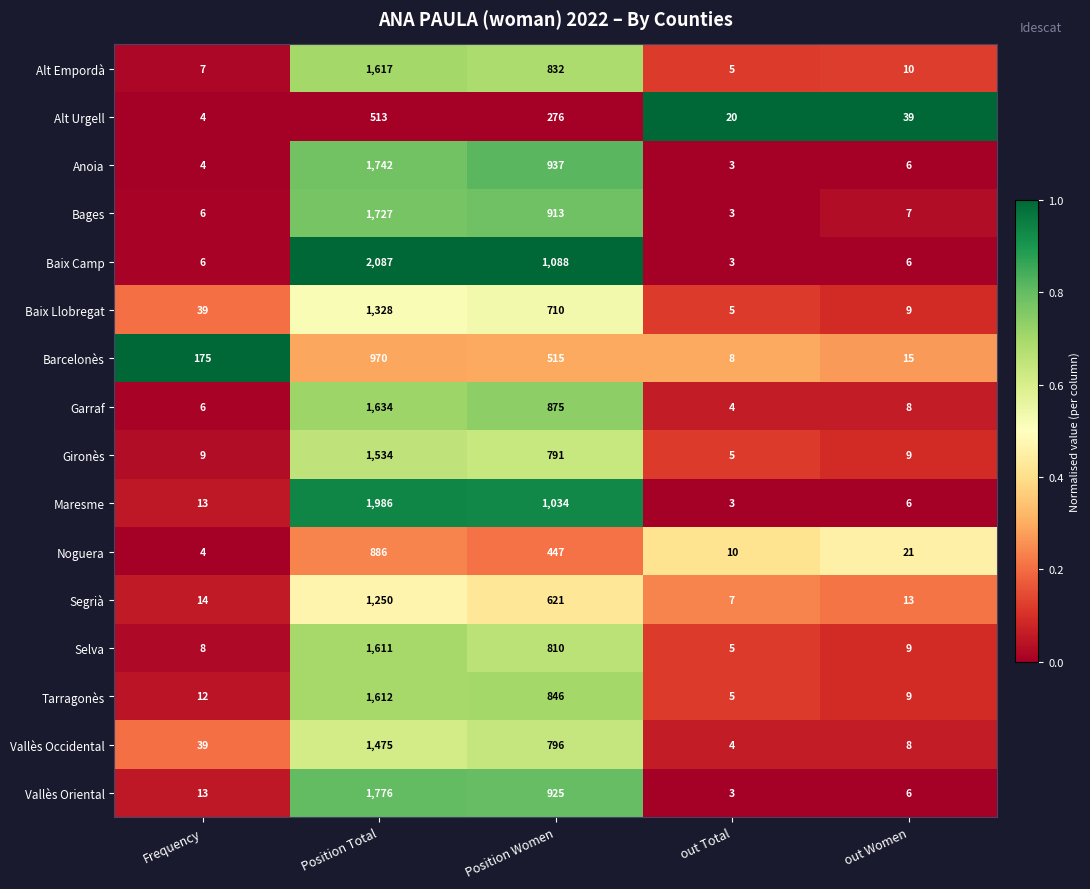

Rank the series by their maximum value, from highest to lowest.

Baix Camp, Maresme, Vallès Oriental, Anoia, Bages, Garraf, Alt Empordà, Tarragonès, Selva, Gironès, Vallès Occidental, Baix Llobregat, Segrià, Barcelonès, Noguera, Alt Urgell